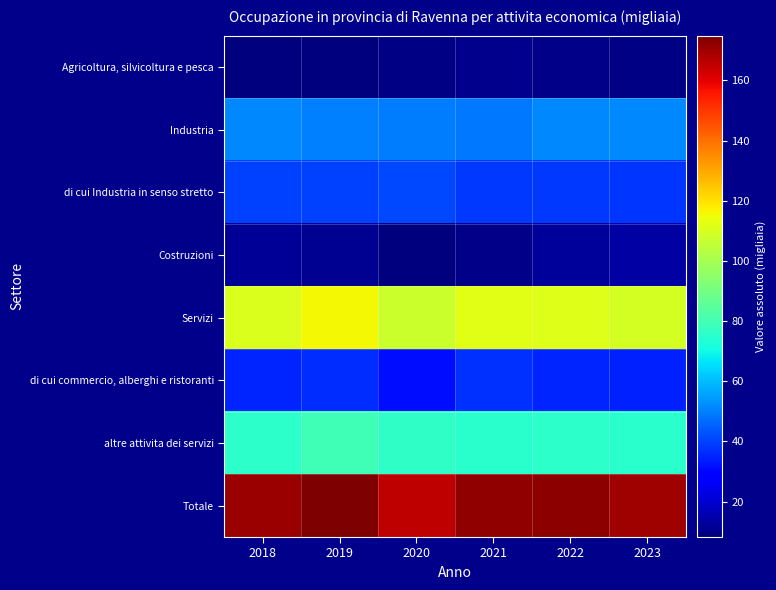

At which category is the sum across all series the highest?

2019